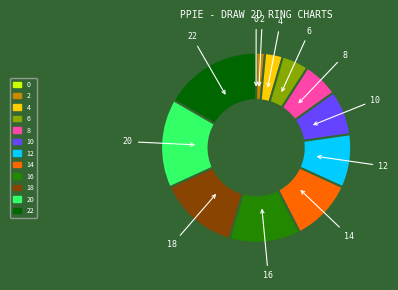

Is there any slice that represents more than half of the pie?

No